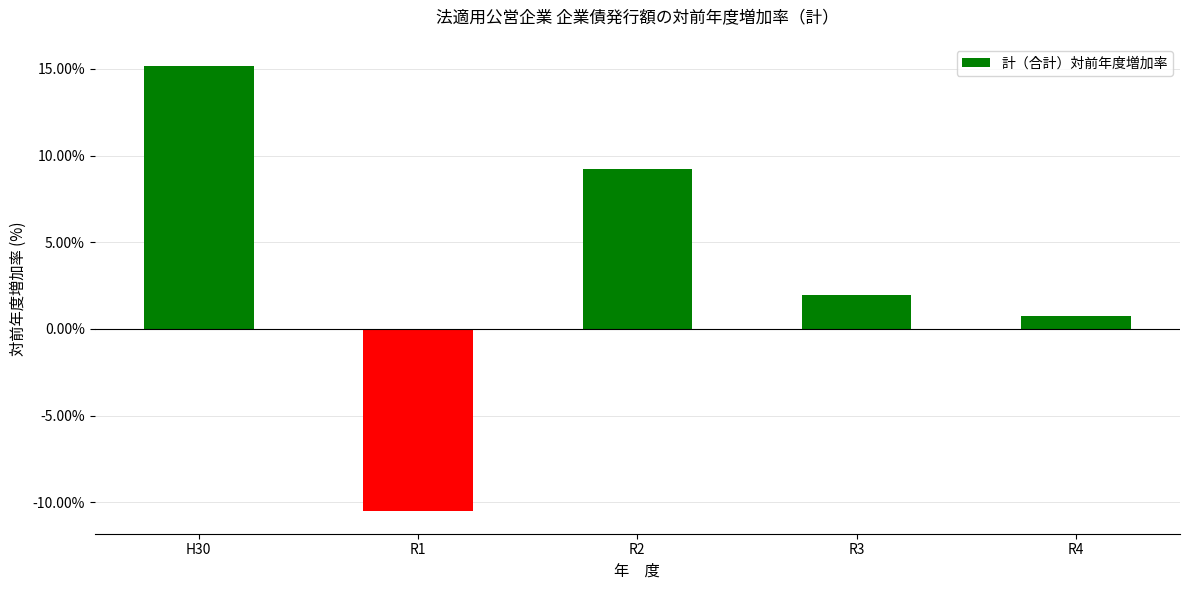

Which has a higher value, R2 or R1?

R2